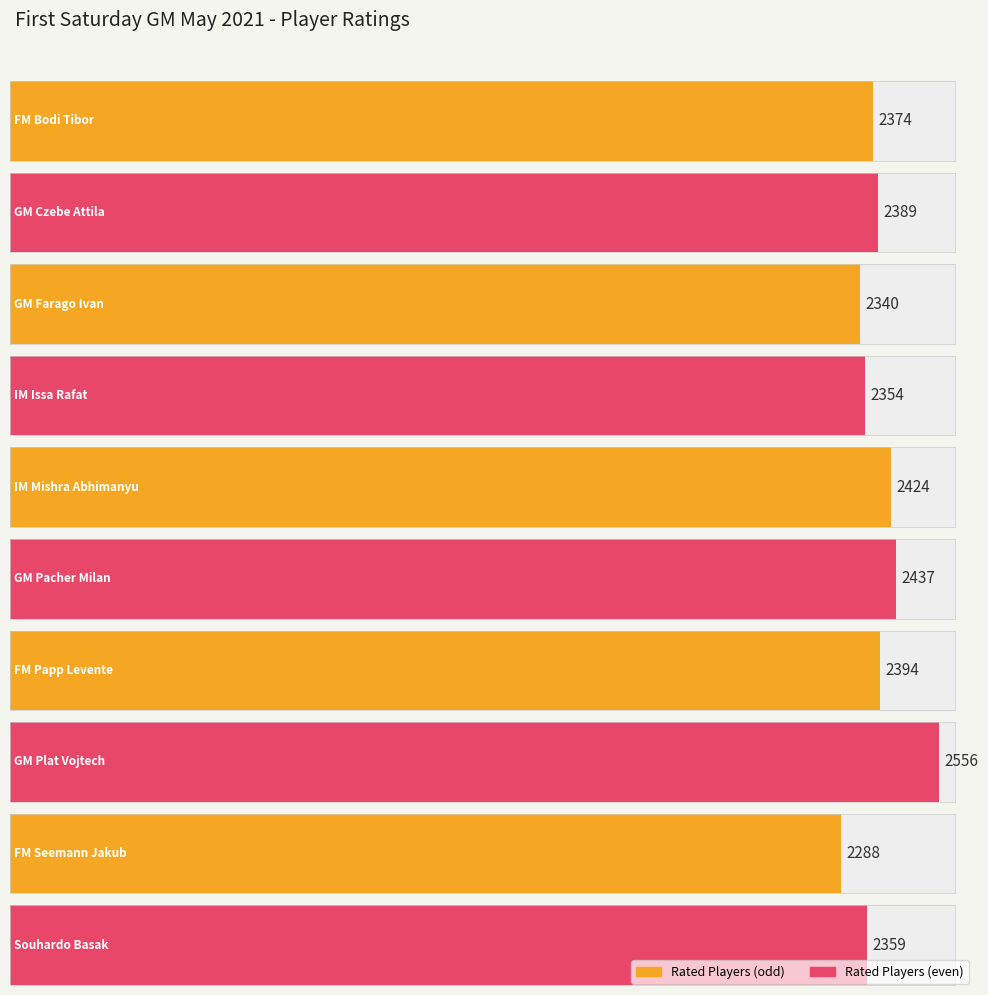

The FideID_scaled series shows 4028012 at GM Pacher Milan. True or false?

False